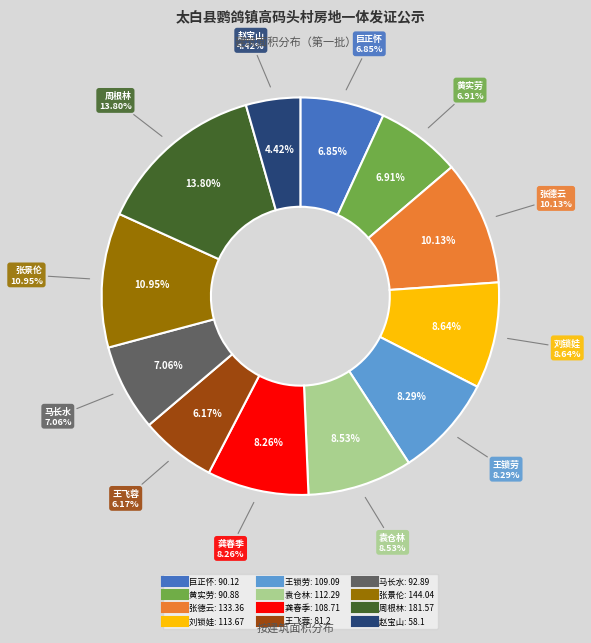

The 张德云 slice represents 10% of the pie. True or false?

True